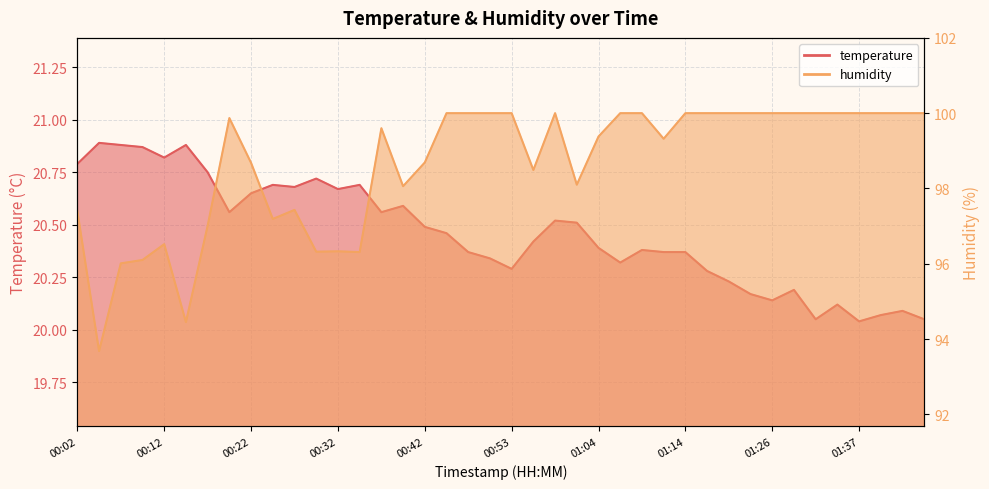

What position from the left is 01:26?

33